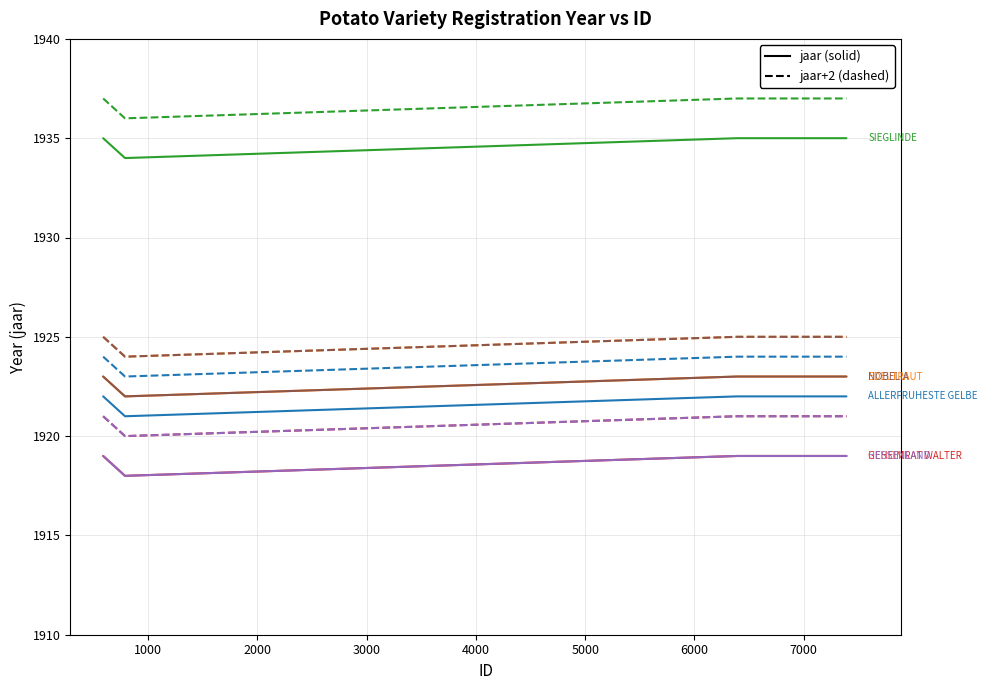

At how many categories does at least one series exceed 1924?

4